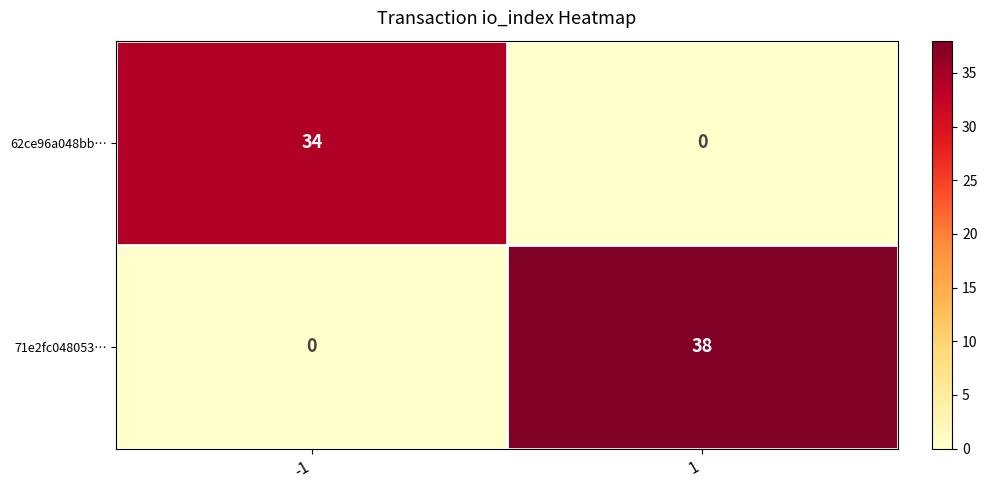

Which series has the widest spread of values?

71e2fc048053…